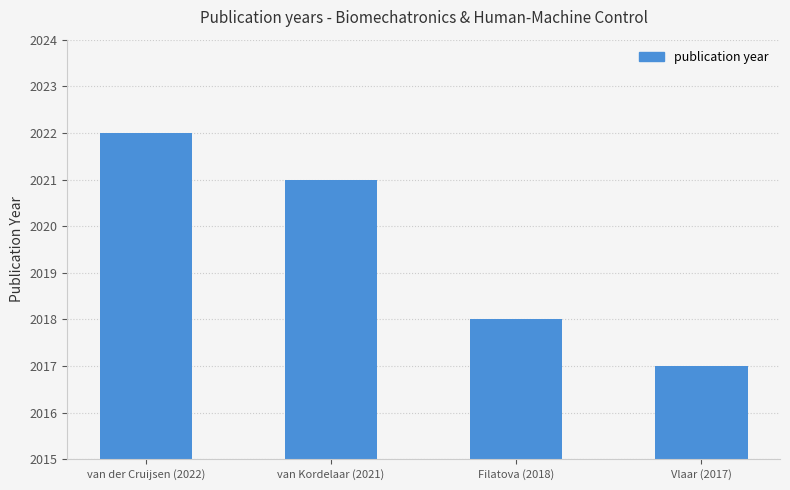

What is the ratio of the value at Vlaar (2017) to the value at van Kordelaar (2021)?

1.0